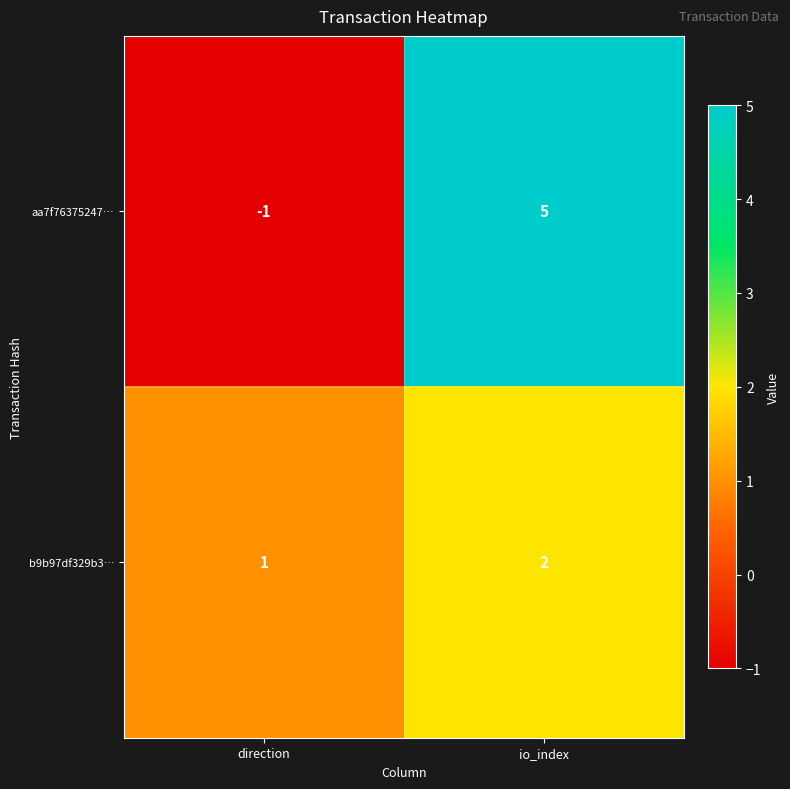

Where is aa7f76375247… nearest to the value 2?

direction